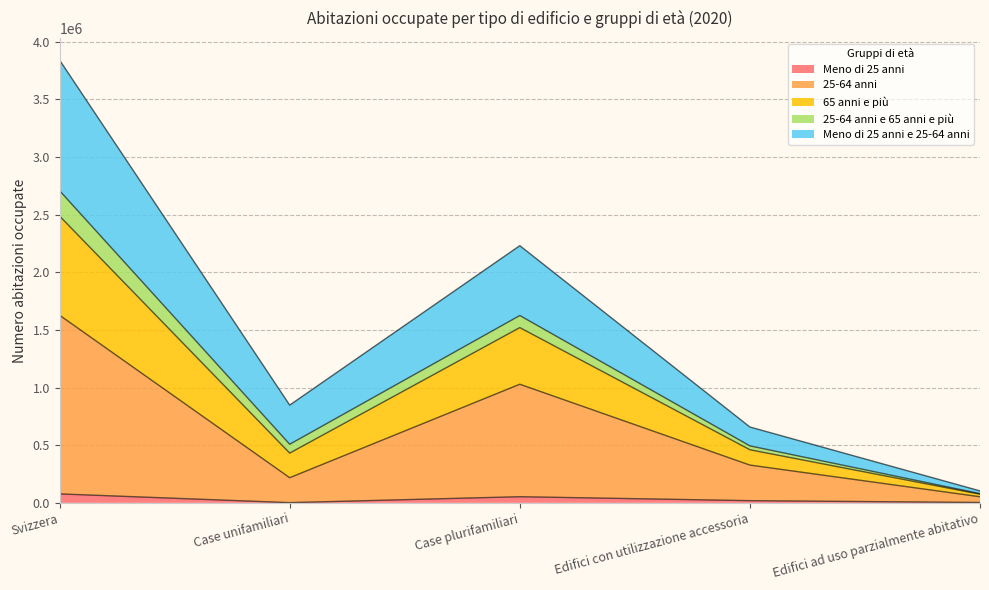

At which category is the sum across all series the highest?

Svizzera